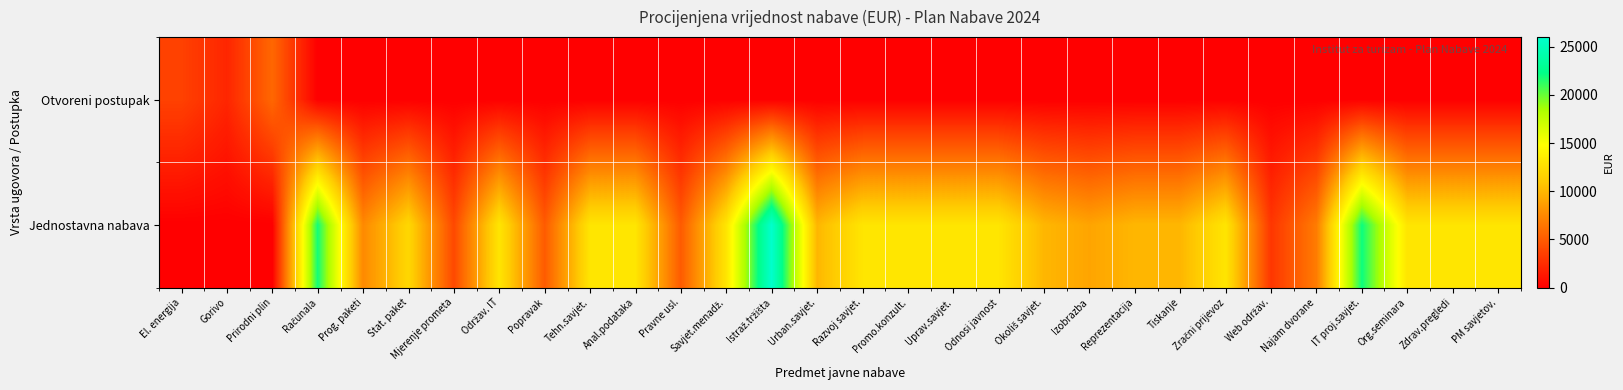

What is the spread (max minus min) of values at Zdrav.pregledi?

13000